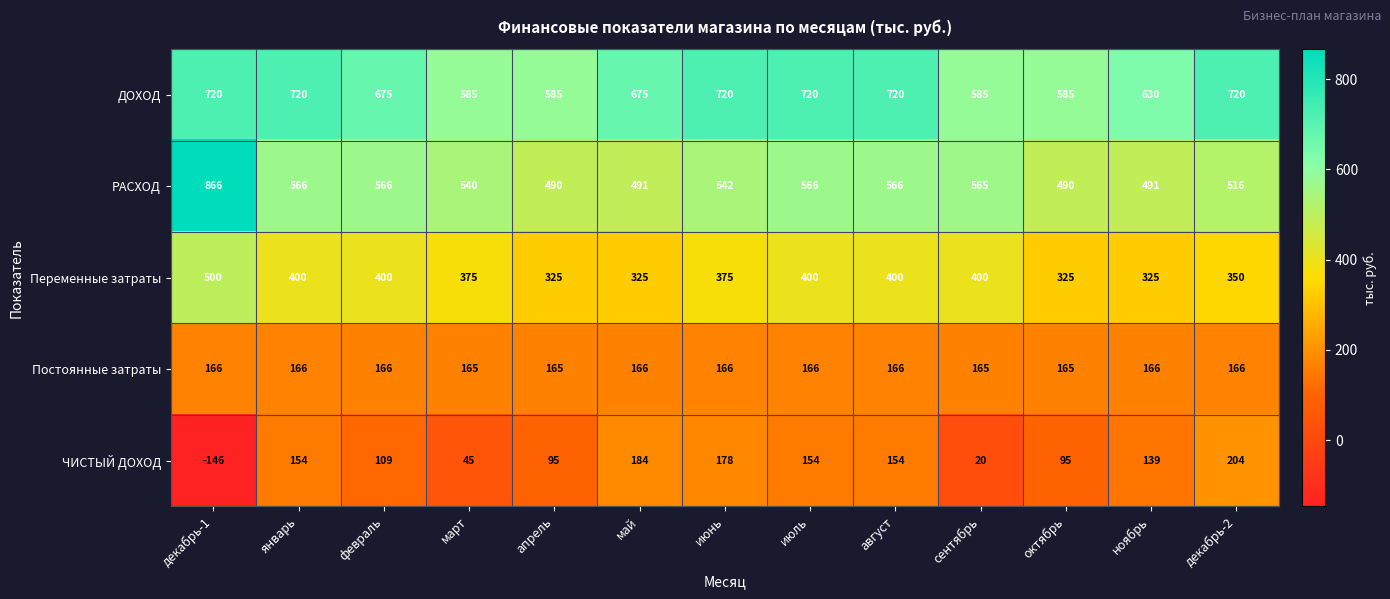

What is the minimum value shown in the chart?

-146